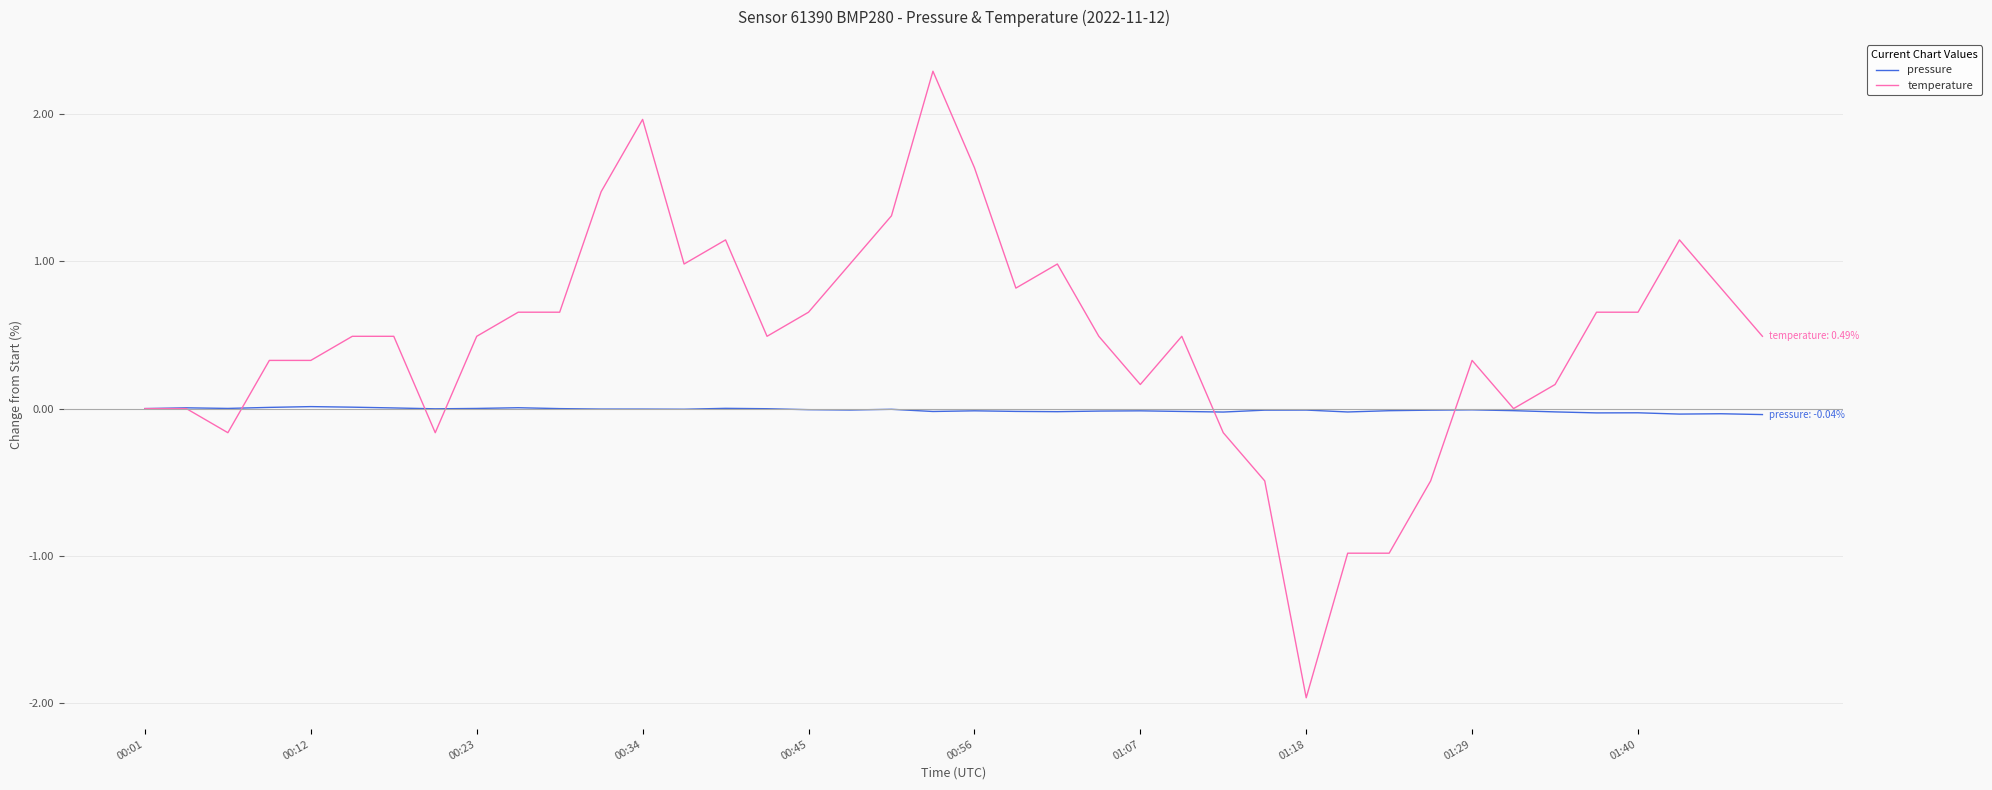

Which series has the largest total across all categories?

temperature